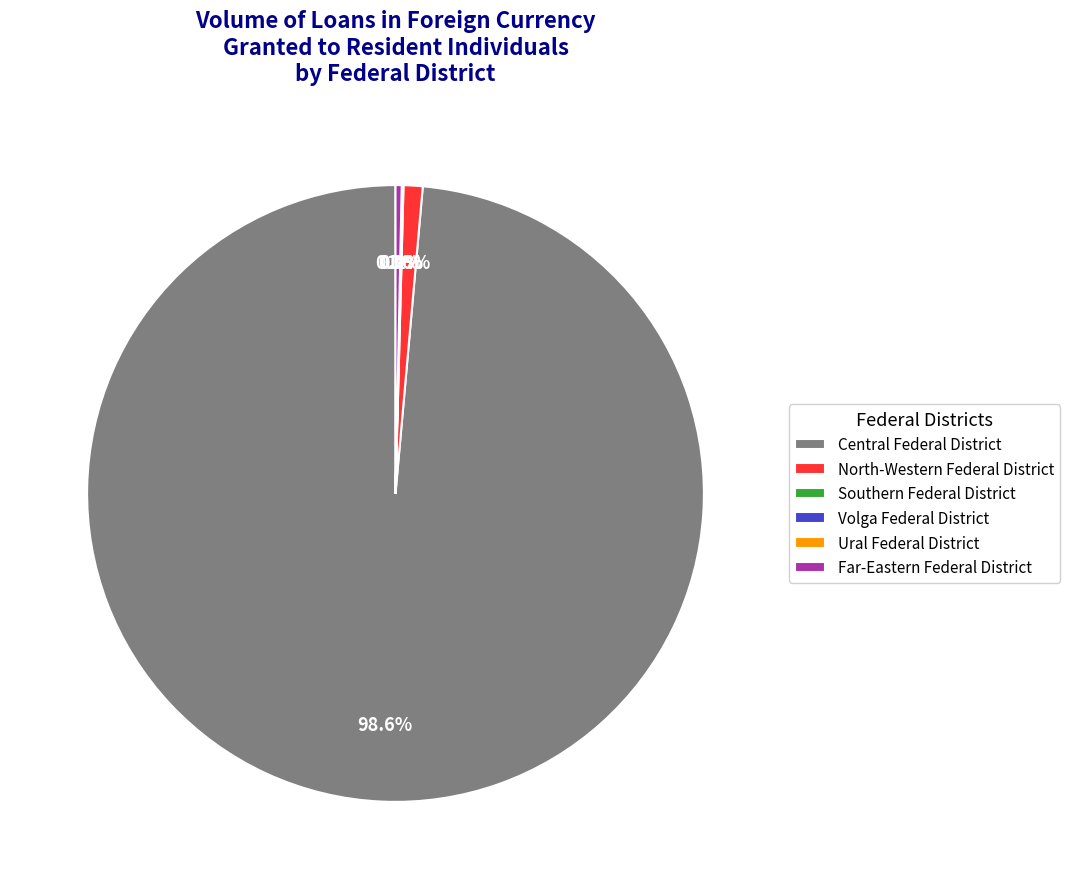

What is the largest slice in the pie chart?

Central Federal District